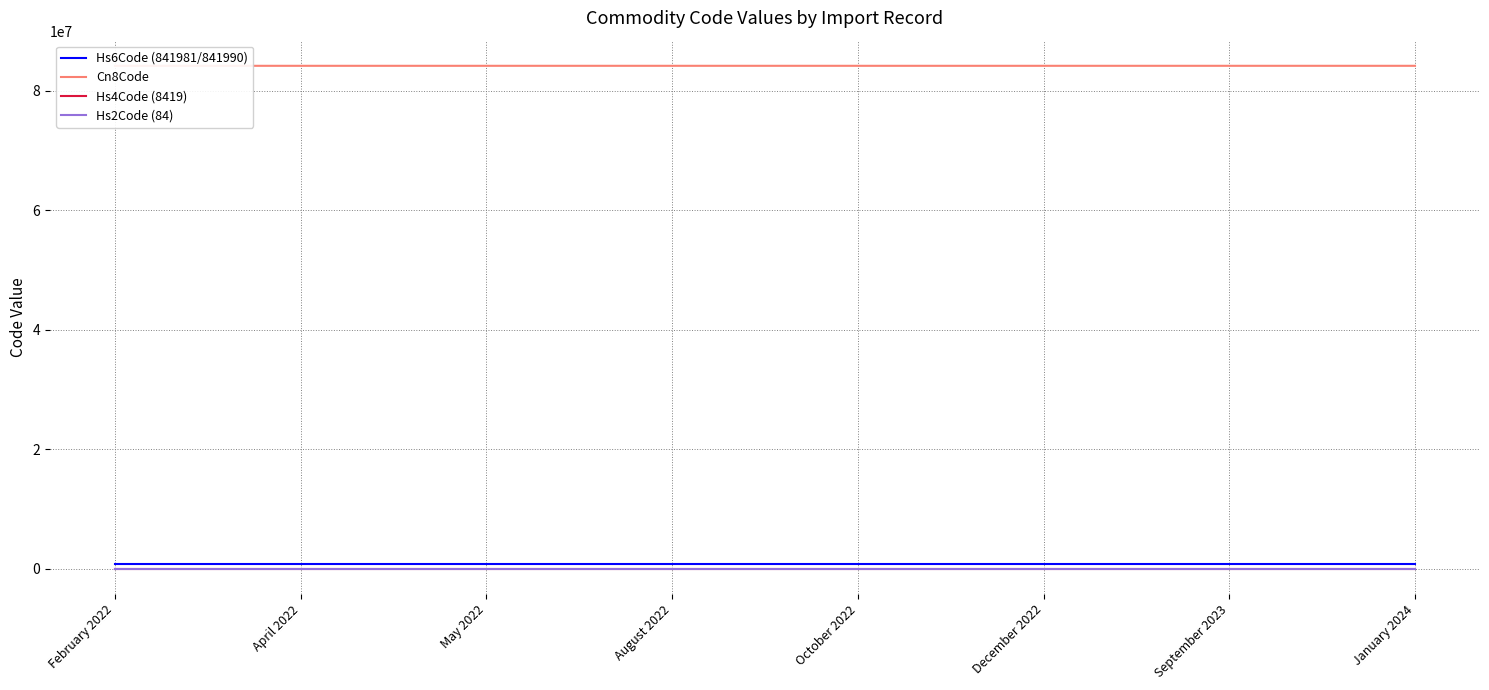

True or false: Hs4Code (8419) has more than 1 interior local peaks.

False